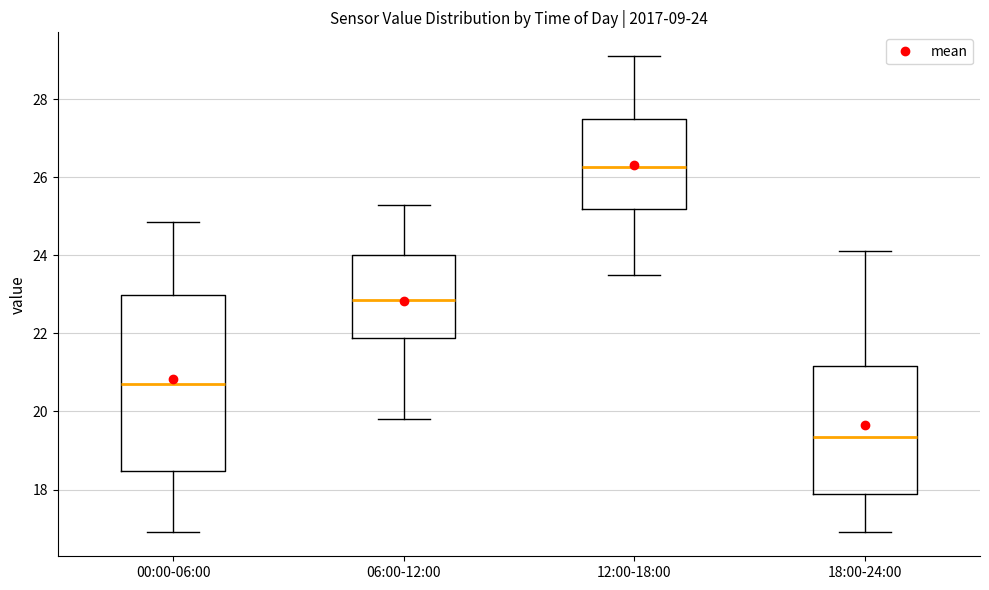

Which box has the lowest median line?

18:00-24:00